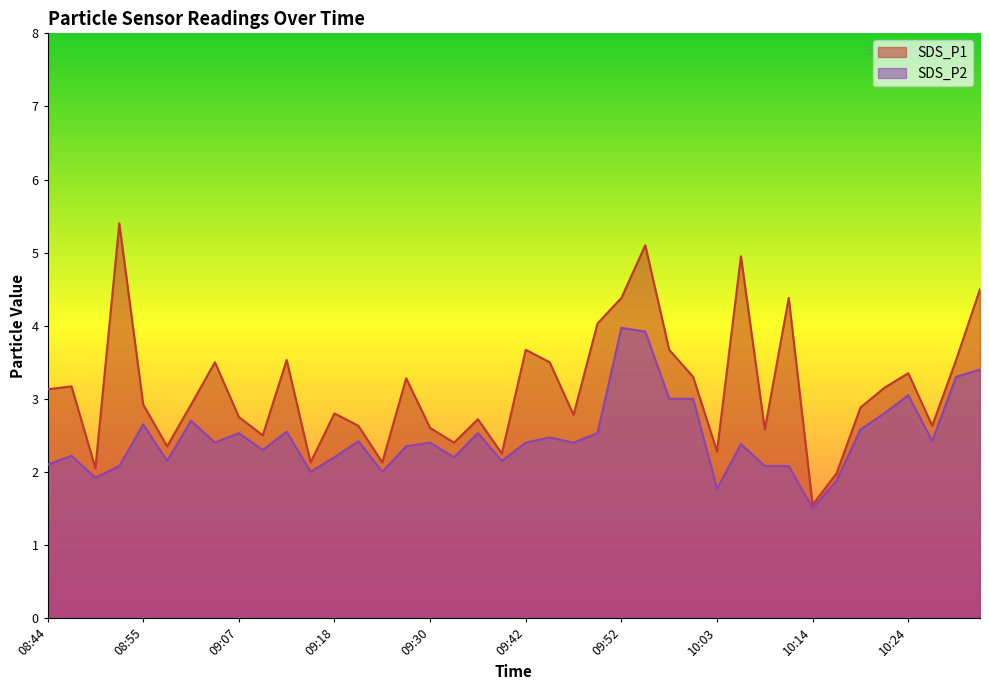

Does the chart have visible grid lines?

No